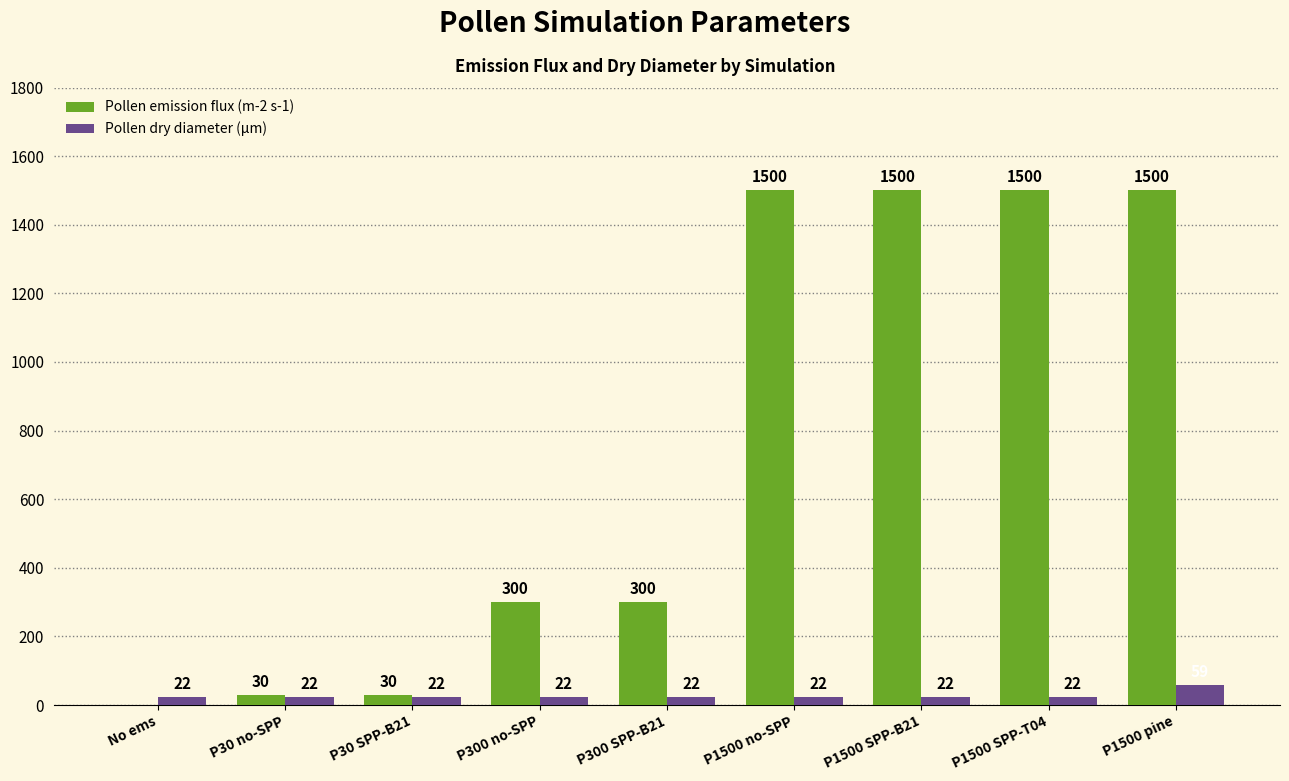

Which series changed the most between P30 SPP-B21 and P1500 SPP-B21?

Pollen emission flux (m-2 s-1)